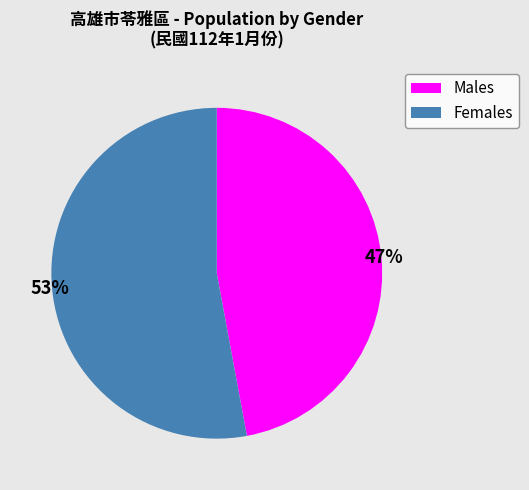

How many slices are in this pie chart?

2